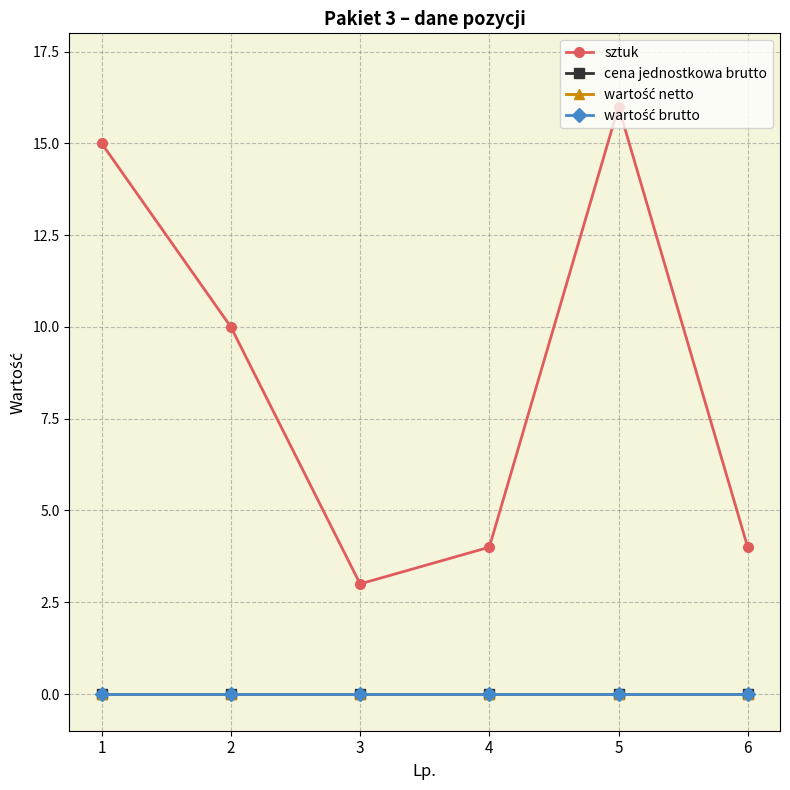

What is the difference between the maximum and minimum values in the sztuk series?

13